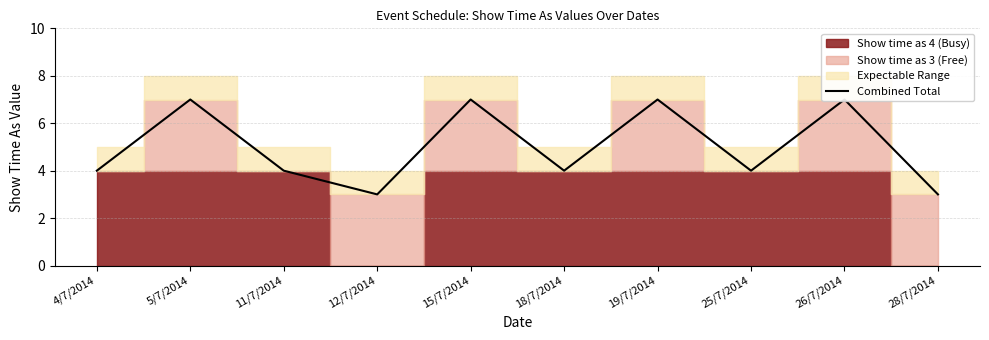

What is the difference between the maximum and minimum values?

4